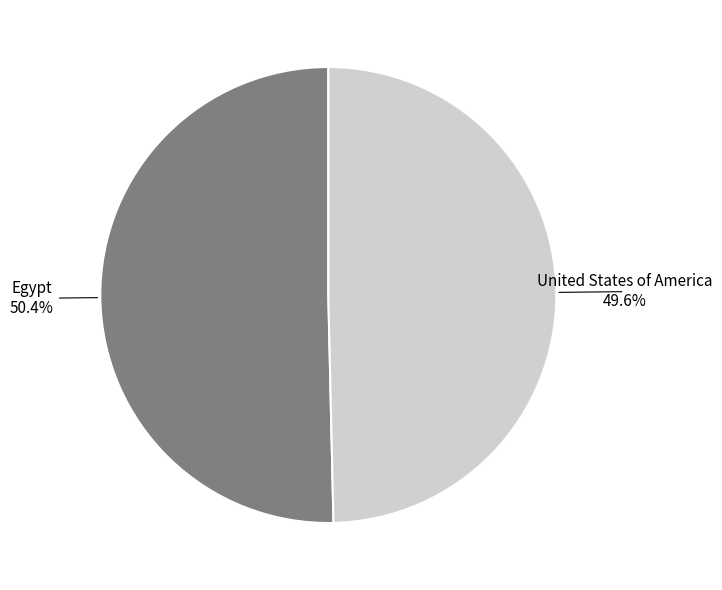

Is there any slice that represents more than half of the pie?

Yes